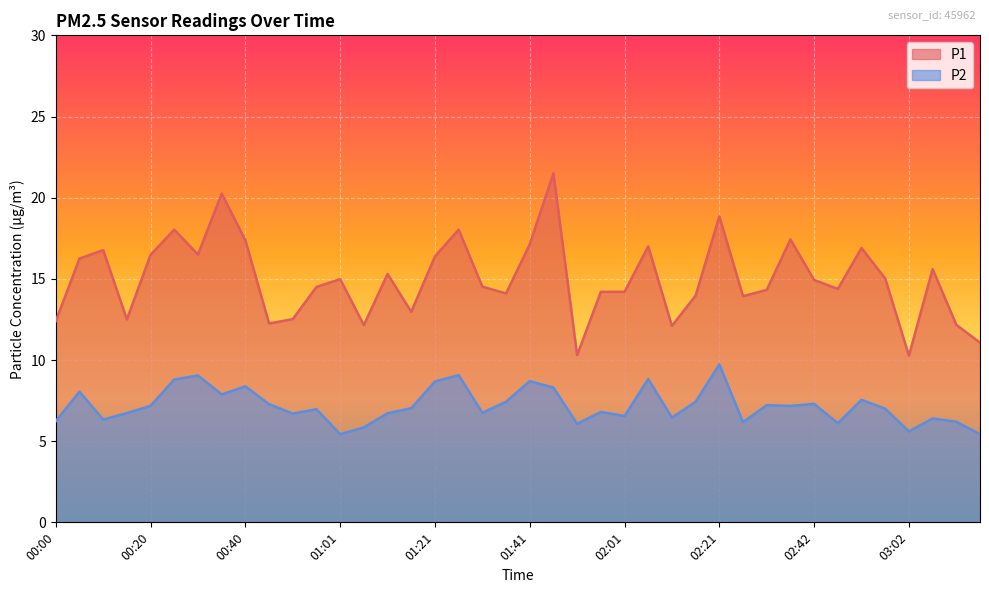

What is the label of the 21st point from the left?

01:41